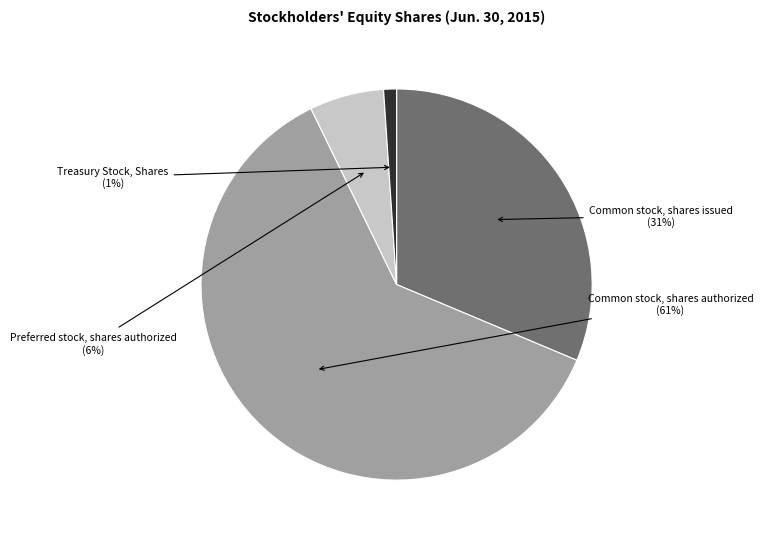

Rank the categories by value from highest to lowest.

Common stock, shares authorized, Common stock, shares issued, Preferred stock, shares authorized, Treasury Stock, Shares